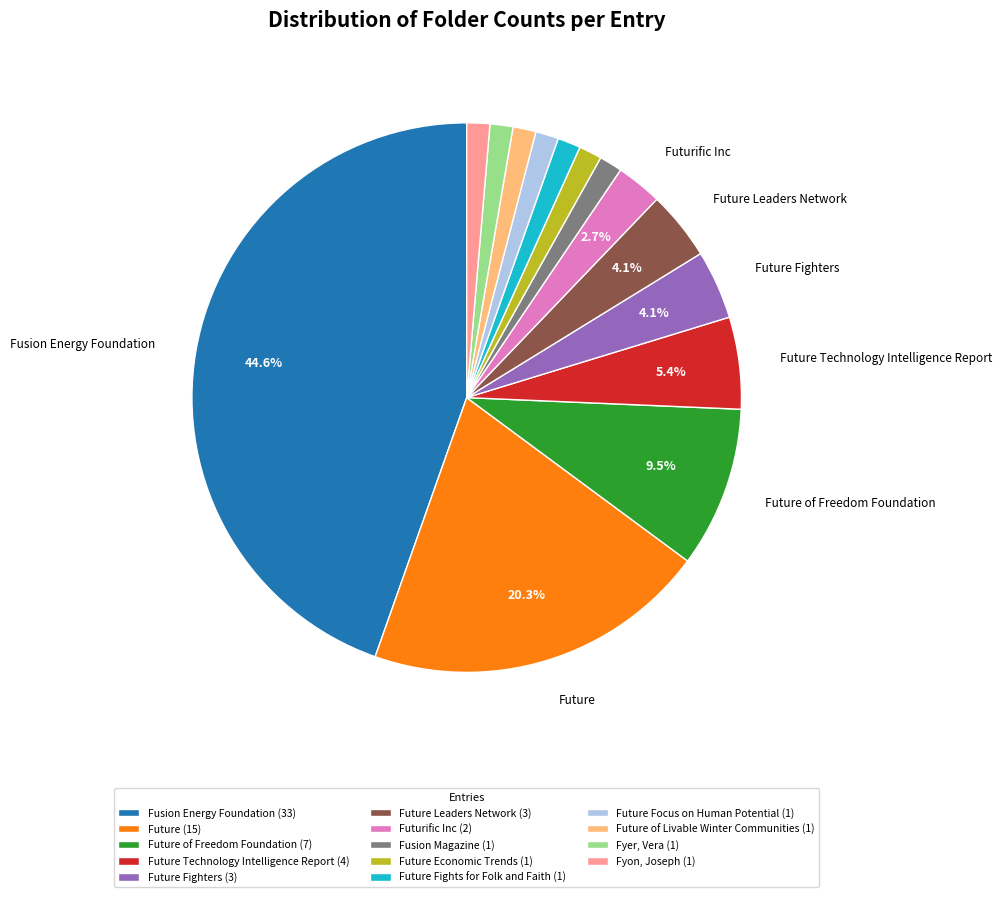

Approximately how many times larger is the value at Future (15) compared to Future of Freedom Foundation (7)?

2.1